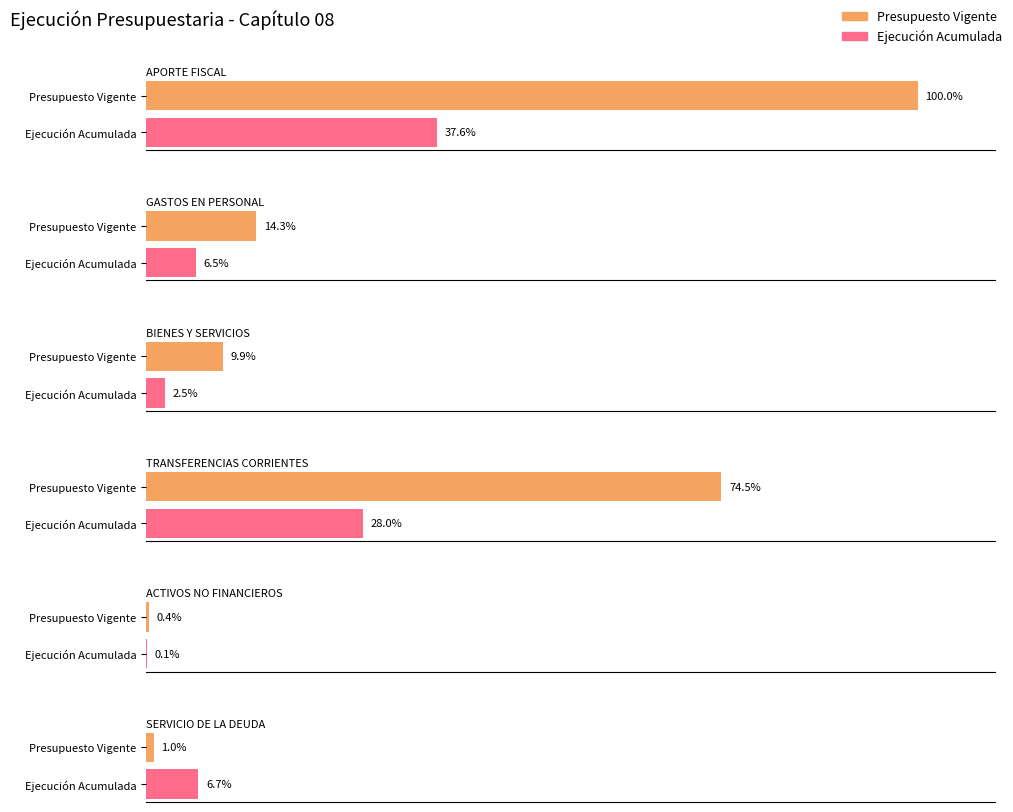

At which label is Presupuesto Vigente closest to 15124263?

TRANSFERENCIAS CORRIENTES